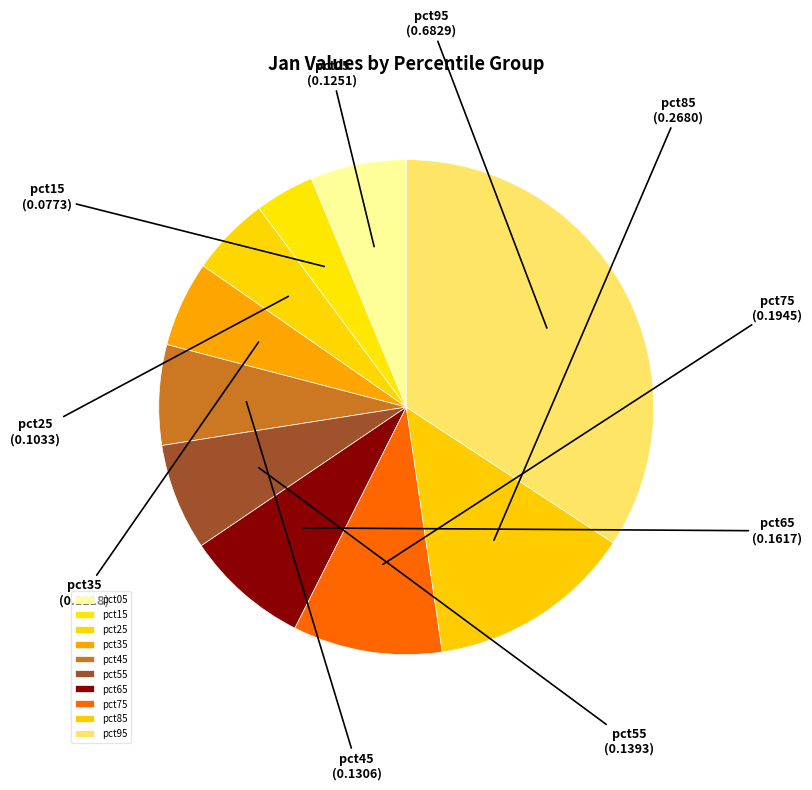

The pct85 slice represents 13% of the pie. True or false?

True